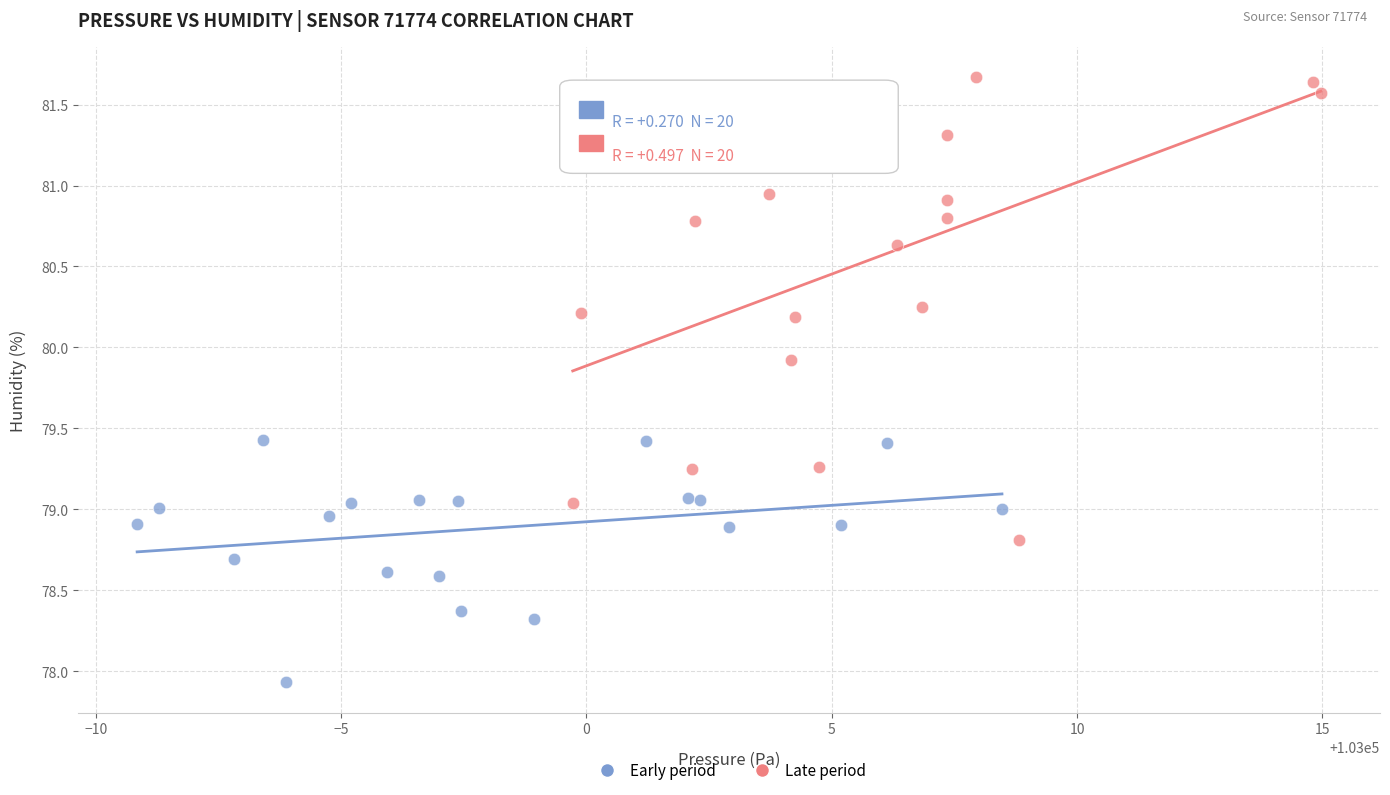

Which series has the widest spread of Y values?

Late period